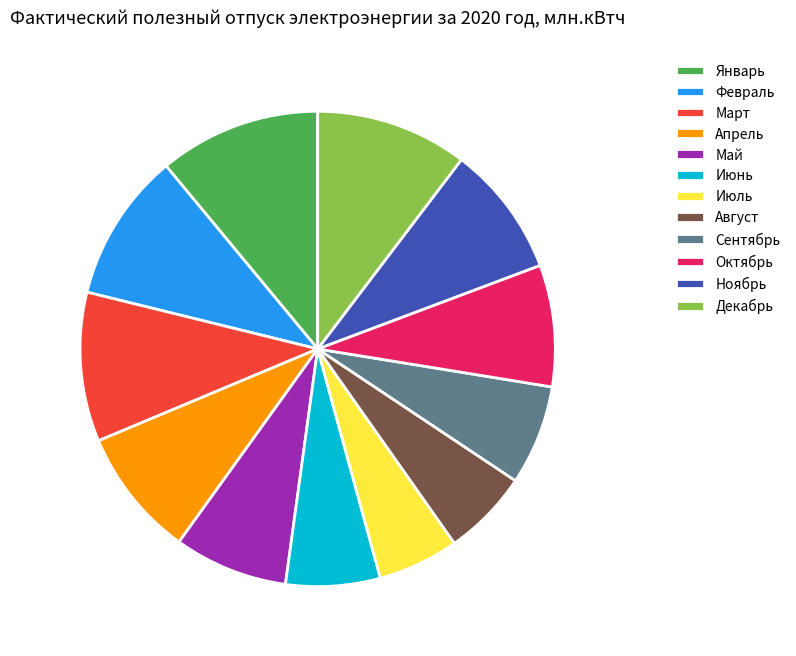

Which slice is the largest?

Январь